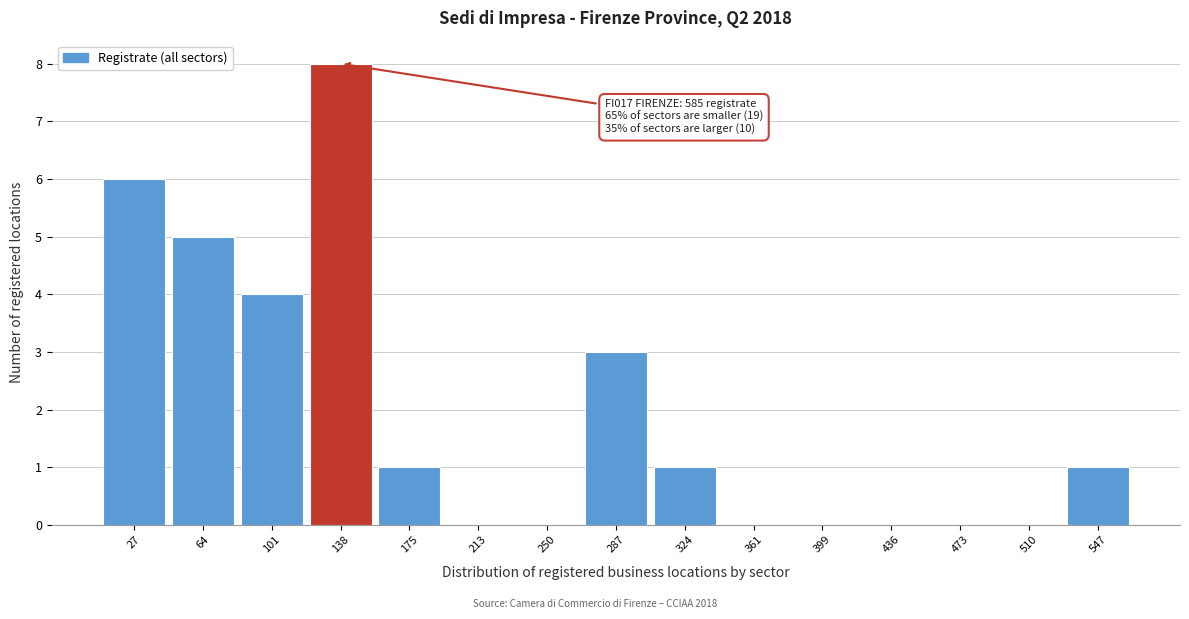

Reading left to right, list all the values displayed in this chart.

27=6	64=5	101=4	138=8	175=1	213=0	250=0	287=3	324=1	361=0	399=0	436=0	473=0	510=0	547=1